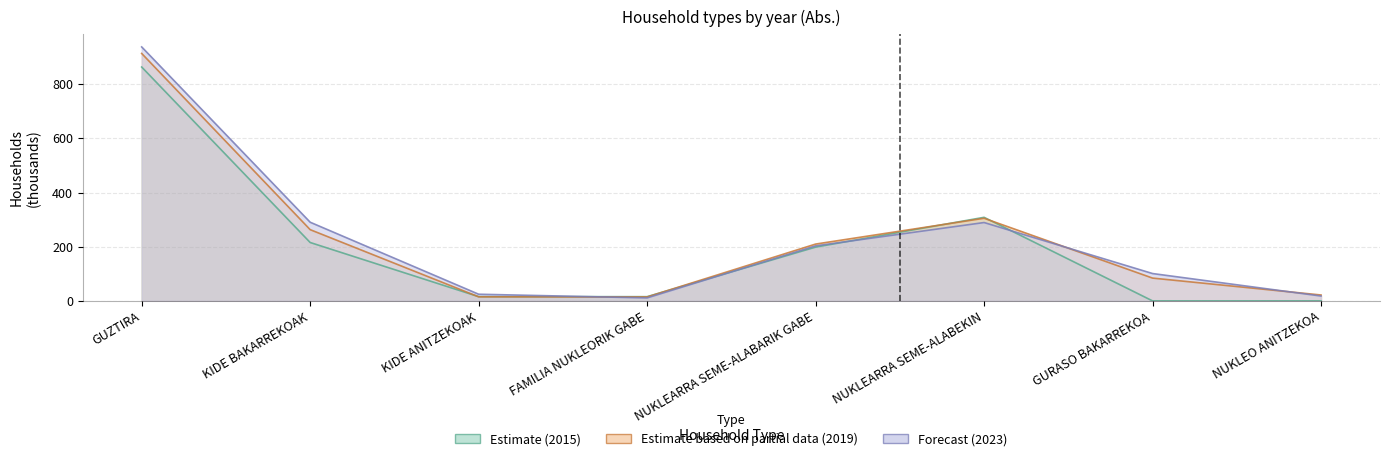

Which has a higher value, NUKLEO ANITZEKOA or GURASO BAKARREKOA?

NUKLEO ANITZEKOA